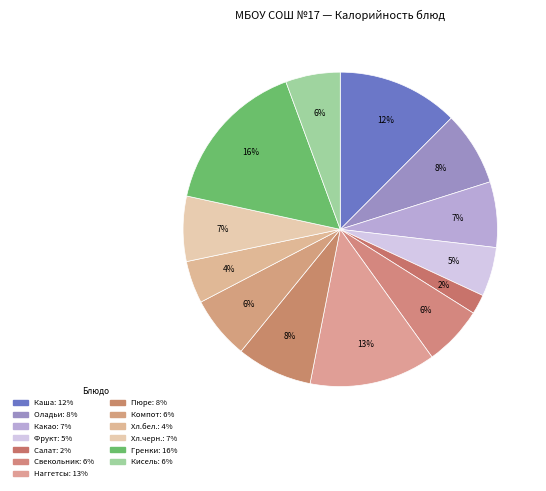

To the nearest percent, what is the average slice percentage?

8%